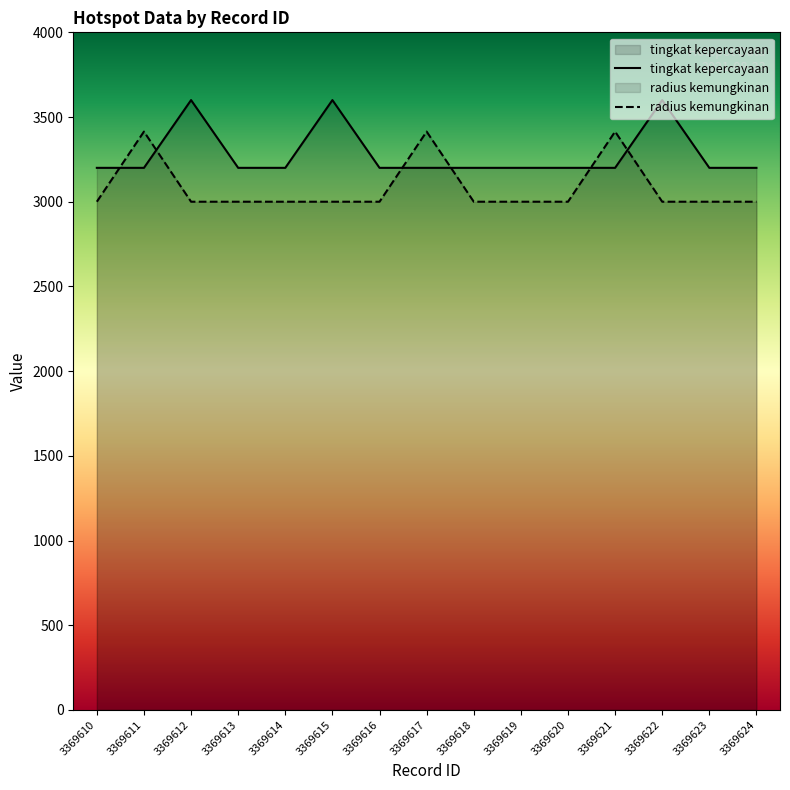

List the series in order of their overall mean, highest first.

tingkat kepercayaan, radius kemungkinan